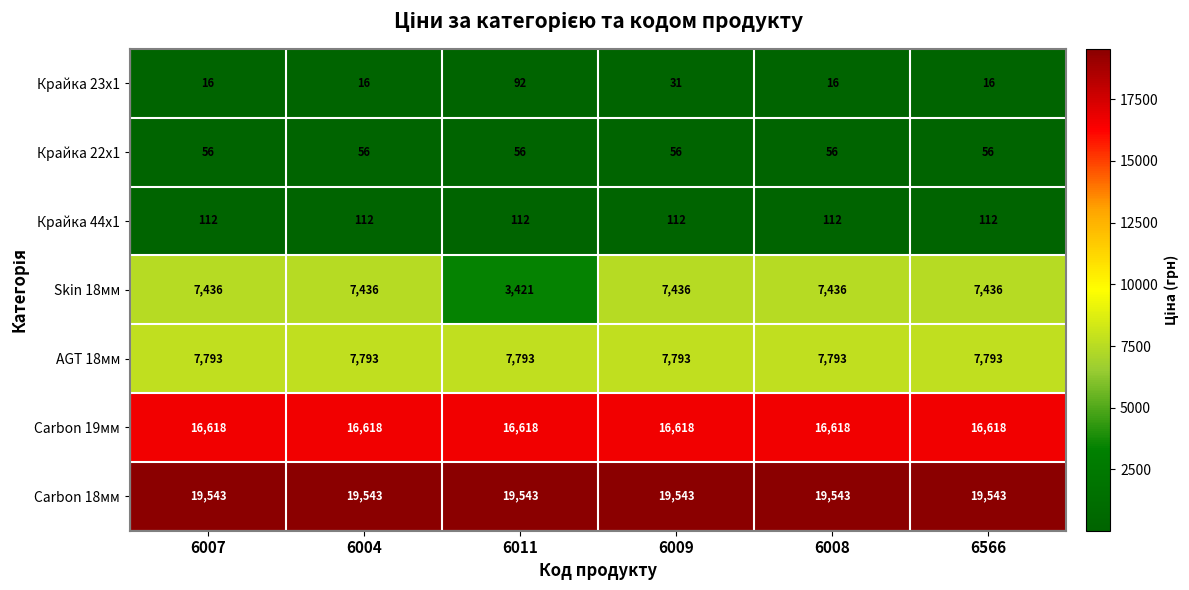

What is the maximum value shown in the chart?

19543